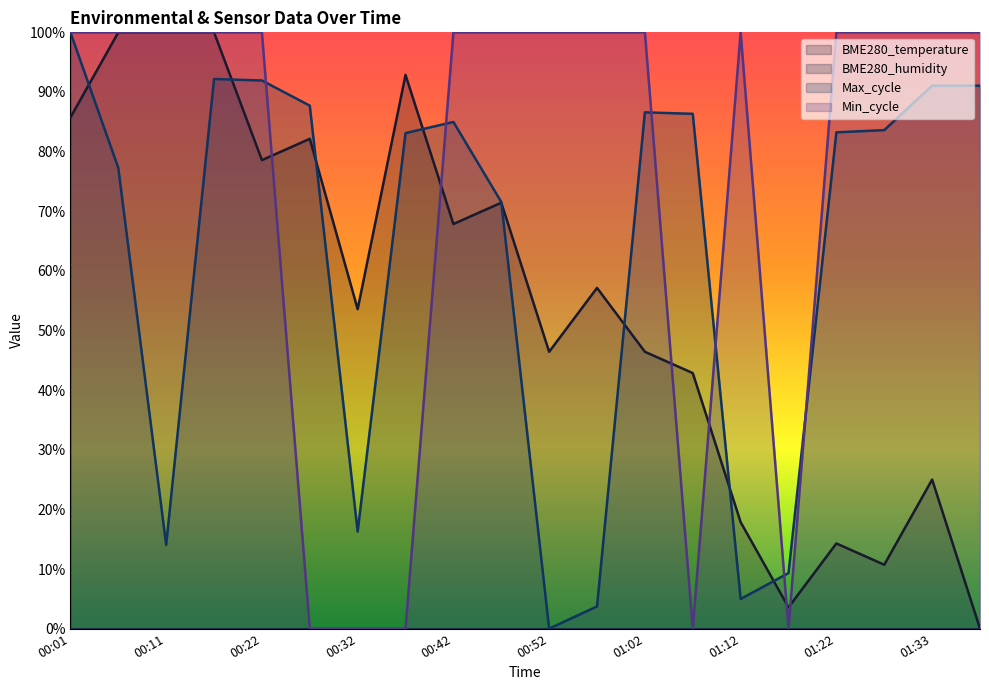

What is the value of the BME280_temperature point at the 9th from the left?

67.9